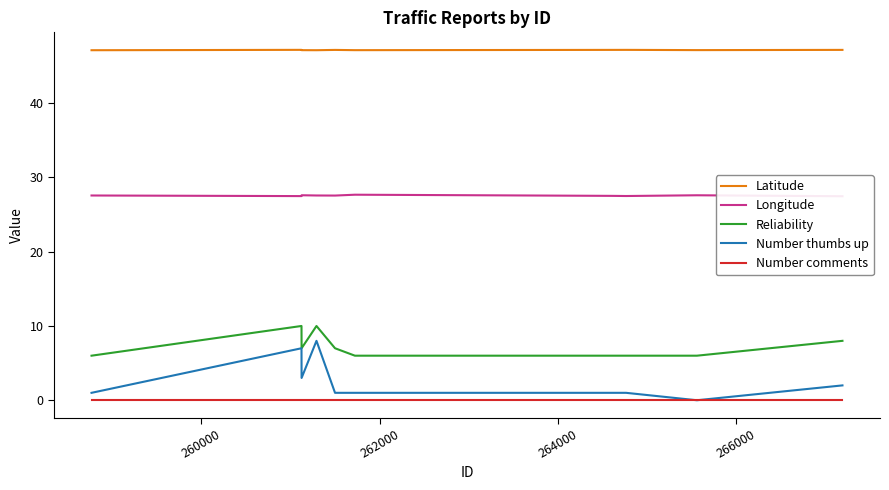

True or false: Longitude and Number comments cross at least once.

False